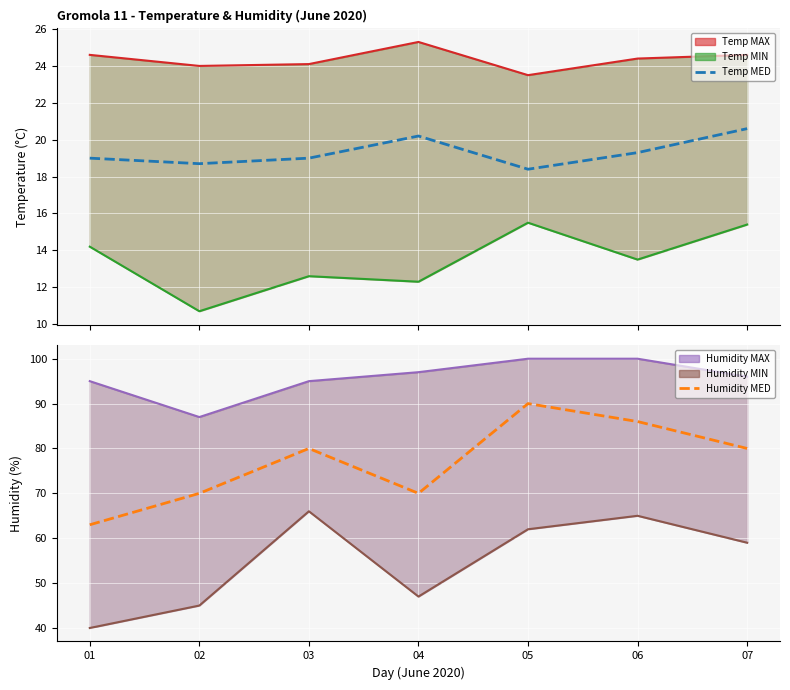

Reading left to right, extract all data points from this chart.

Temp MAX: 01=24.6	02=24.0	03=24.1	04=25.3	05=23.5	06=24.4	07=24.6
Temp MIN: 01=14.2	02=10.7	03=12.6	04=12.3	05=15.5	06=13.5	07=15.4
Temp MED: 01=19.0	02=18.7	03=19.0	04=20.2	05=18.4	06=19.3	07=20.6
Humidity MAX: 01=95.0	02=87.0	03=95.0	04=97.0	05=100.0	06=100.0	07=96.0
Humidity MIN: 01=40.0	02=45.0	03=66.0	04=47.0	05=62.0	06=65.0	07=59.0
Humidity MED: 01=63.0	02=70.0	03=80.0	04=70.0	05=90.0	06=86.0	07=80.0